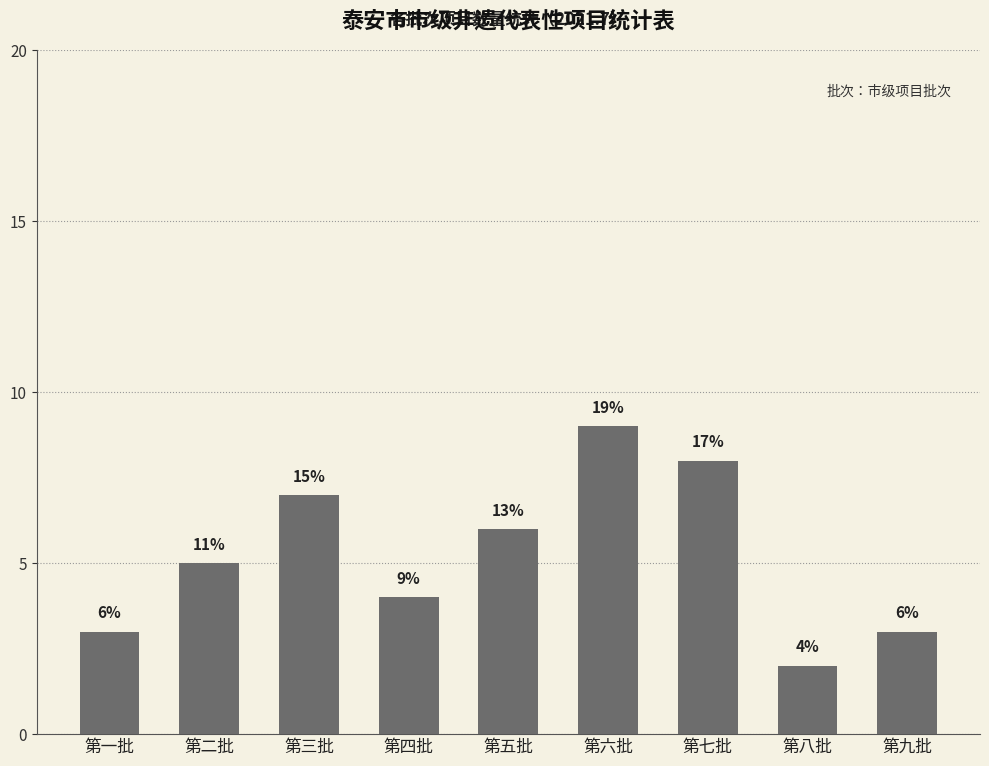

Reading right to left, what are all the values shown in this chart?

第九批=3	第八批=2	第七批=8	第六批=9	第五批=6	第四批=4	第三批=7	第二批=5	第一批=3